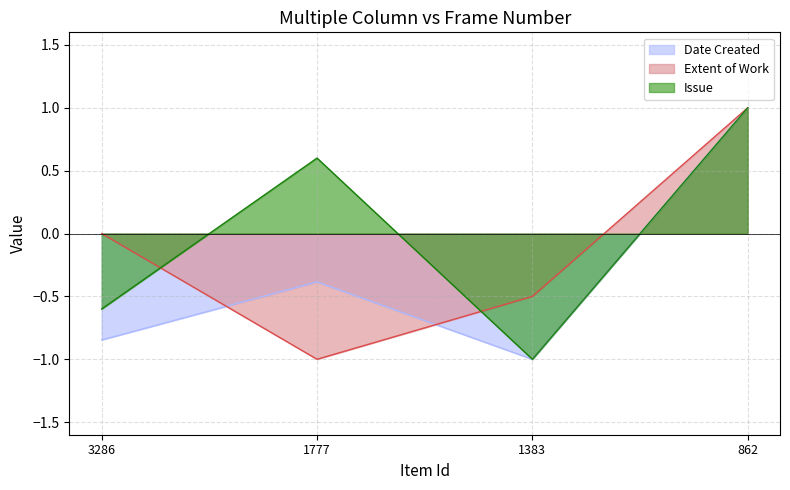

The Issue series shows -0.6 at 3286. True or false?

True